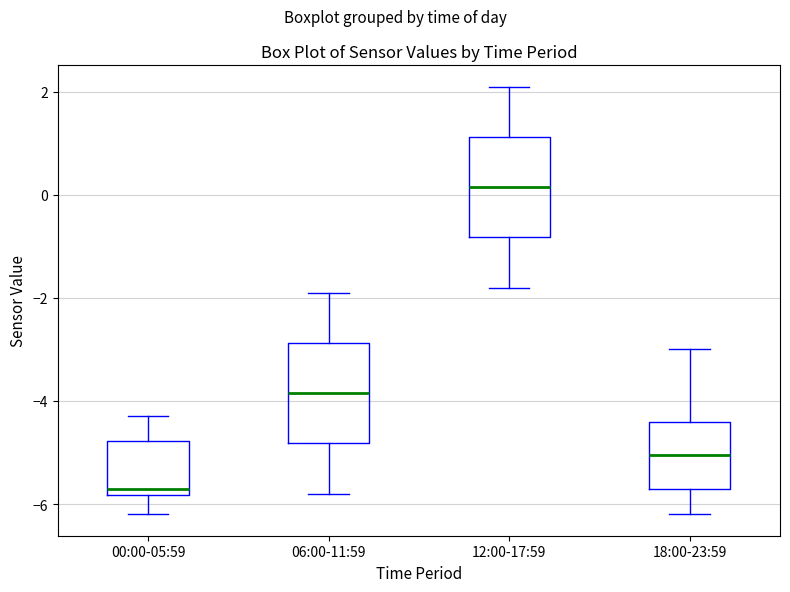

Where does the median line of the box for 06:00-11:59 sit on the y-axis? The values are not printed on the chart, so give them approximately, as read against the axis.

-3.8